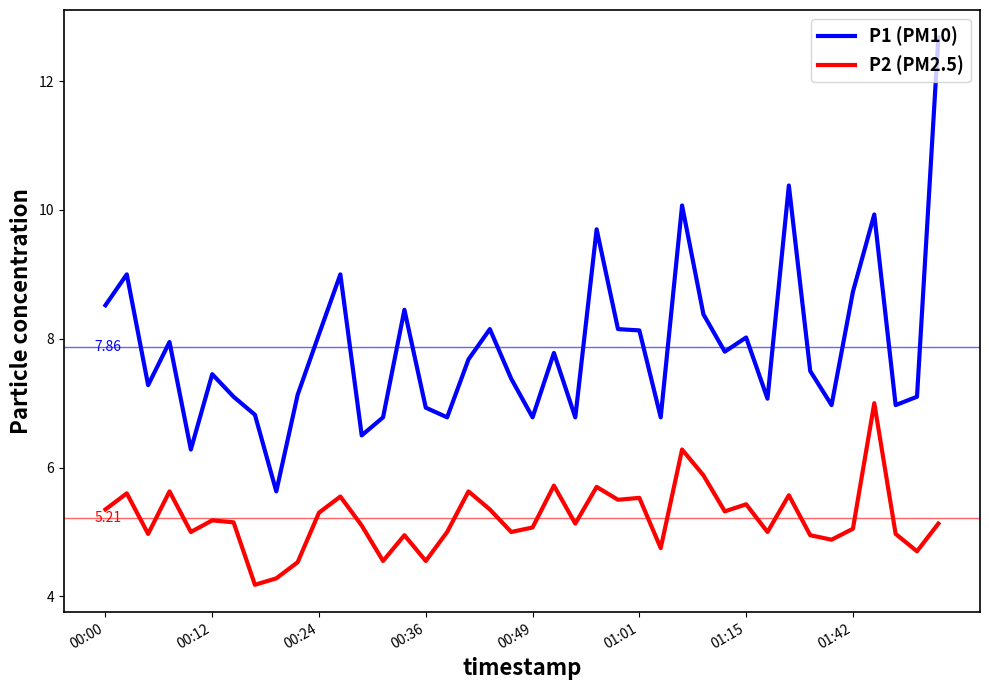

What is the smallest value displayed?

4.2